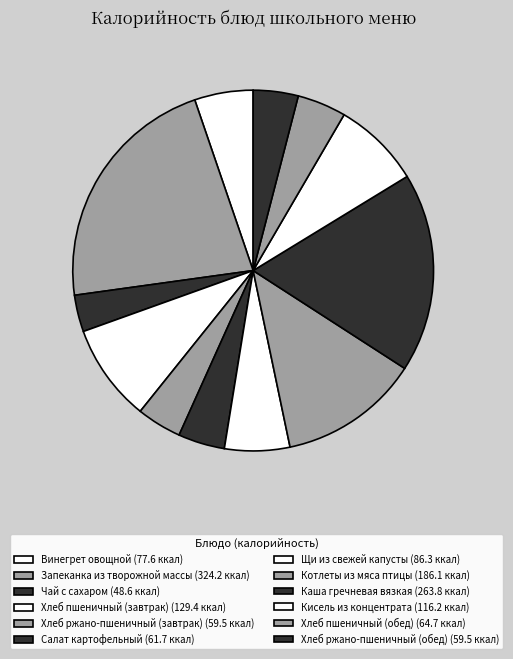

How many slices are in this pie chart?

12